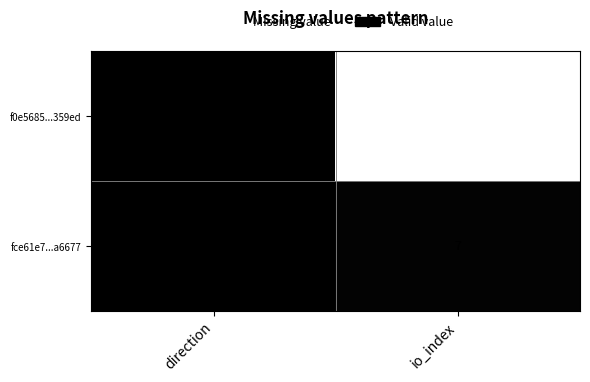

At which label is fce61e7...a6677 closest to 4?

direction